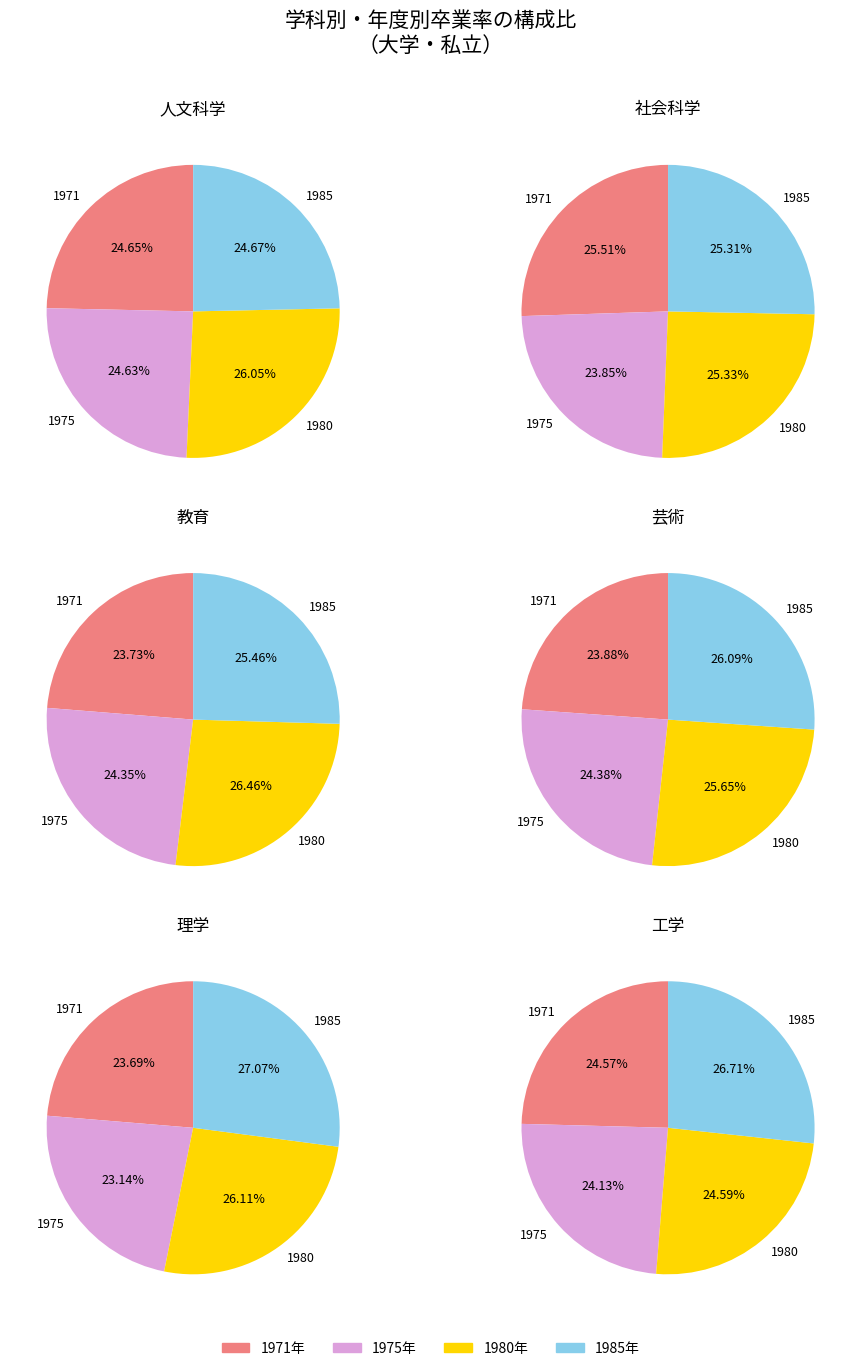

Does 1973 account for over 50% of the chart?

No